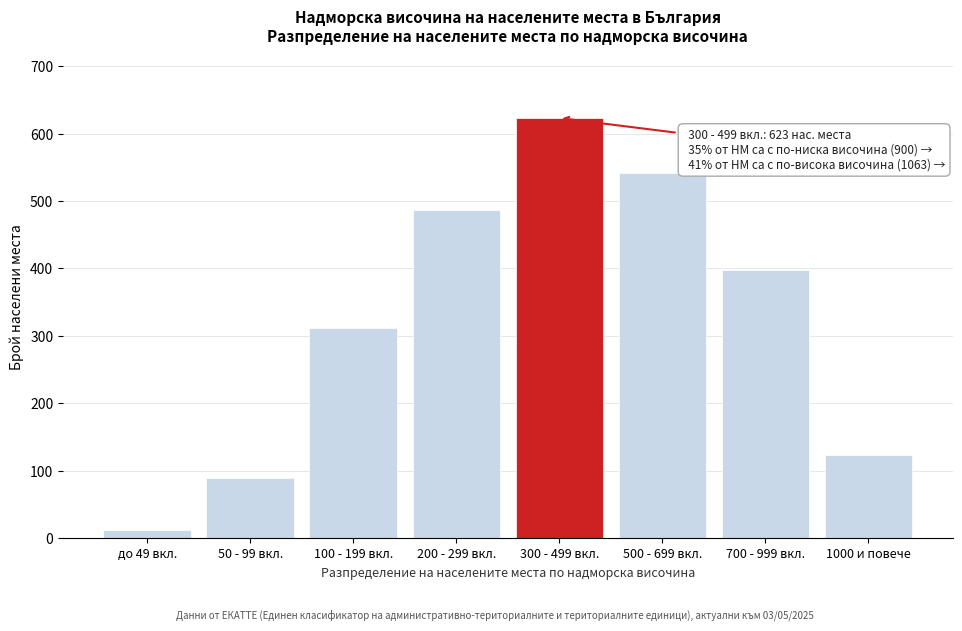

Reading right to left, transcribe all the data shown in this chart.

124	398	541	623	487	312	89	12